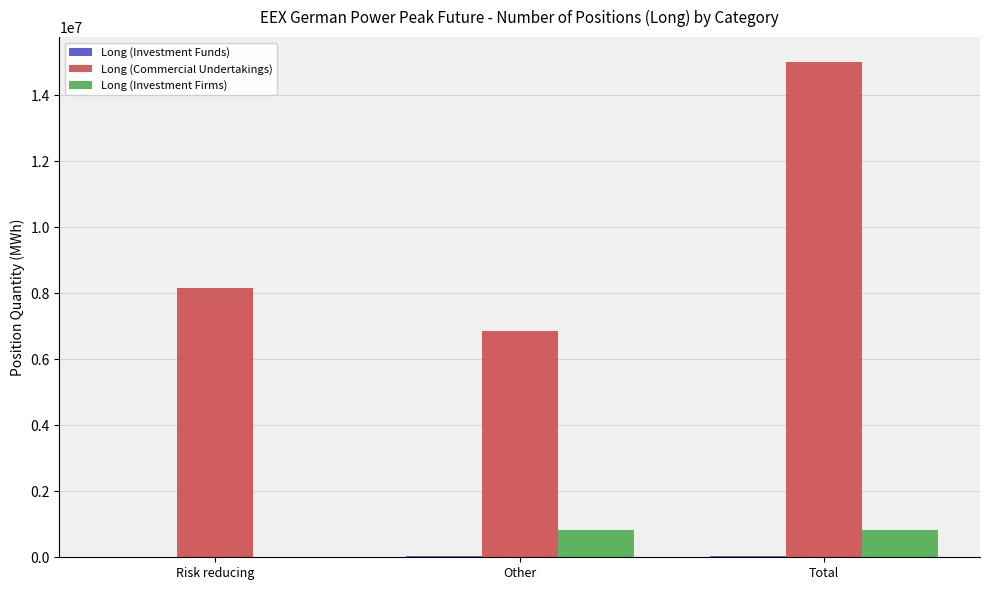

Is it true that Long (Commercial Undertakings) equals 6846240 at Other?

True